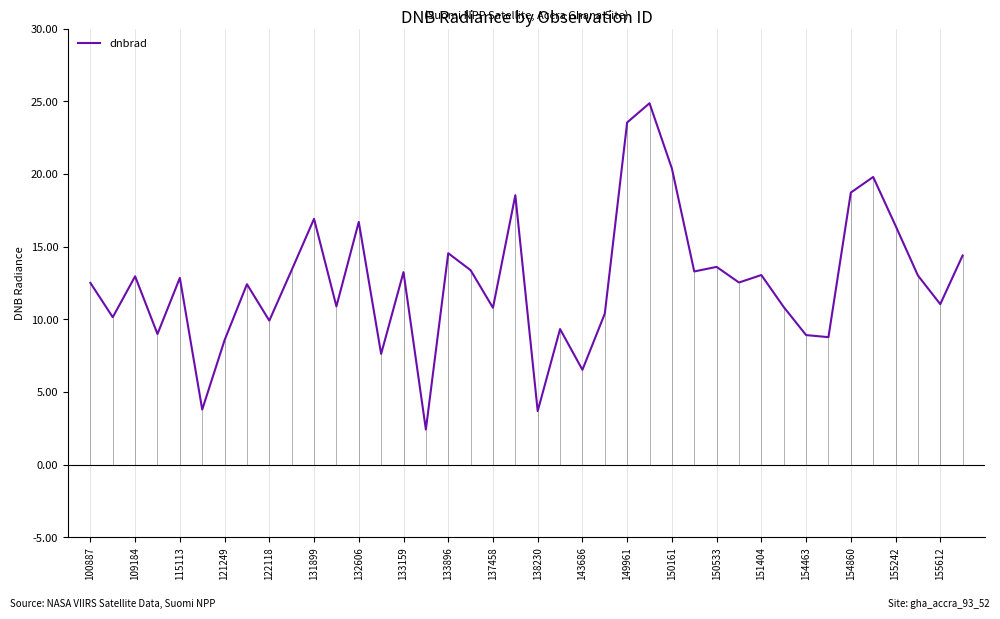

True or false: there are more than 1 points higher than both neighbors.

True